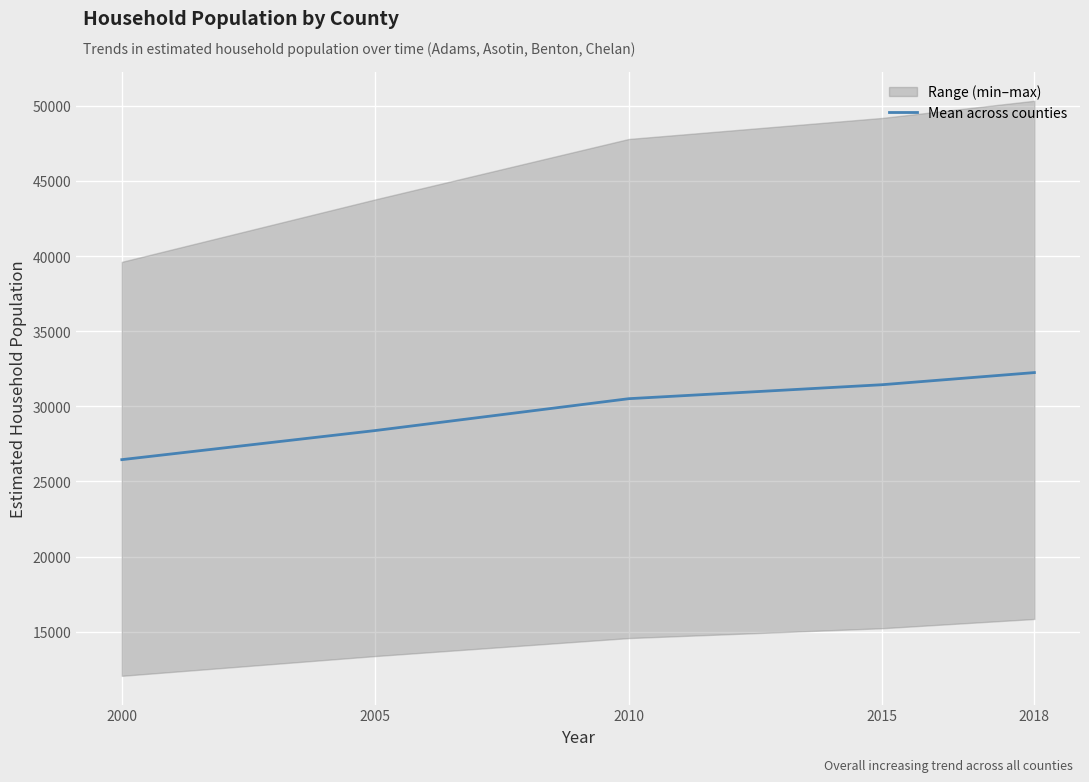

True or false: there are more than 0 points higher than both neighbors.

False